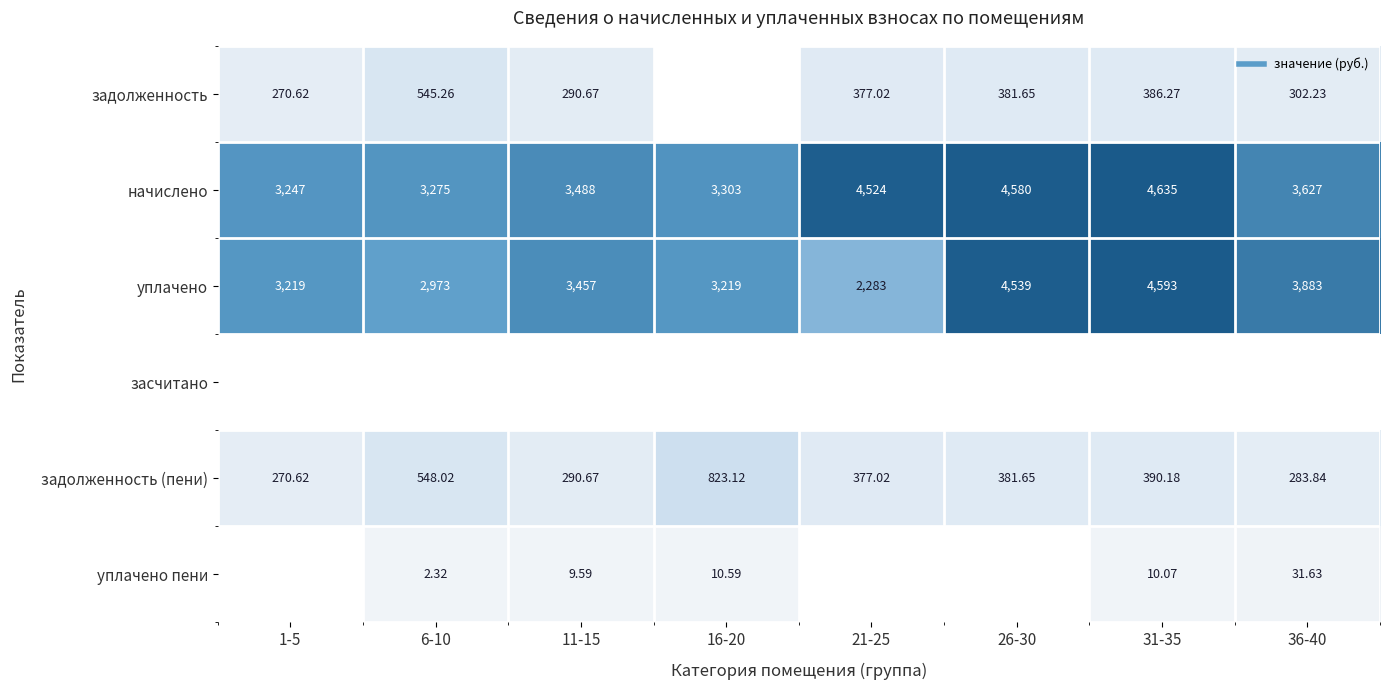

Between 26-30 and 16-20, which is larger?

26-30